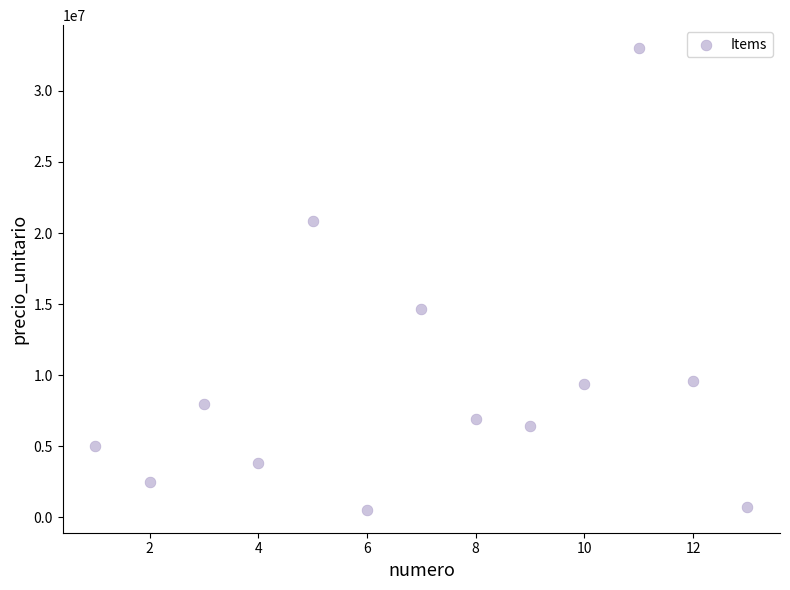

What is the range of X values (max minus min)?

12